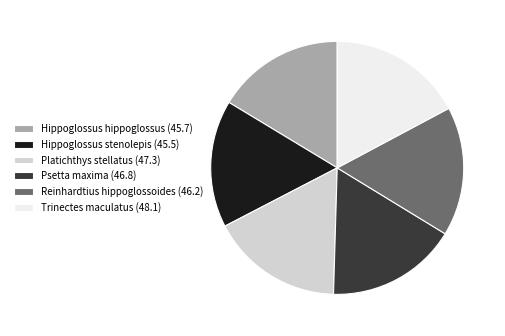

Approximately how many times larger is the value at Psetta maxima (46.8) compared to Hippoglossus hippoglossus (45.7)?

1.0